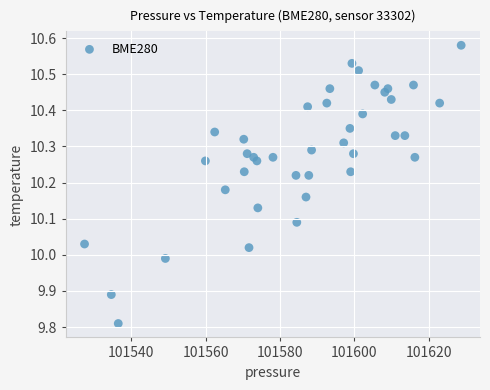

What is the range of Y values (max minus min)?

0.8